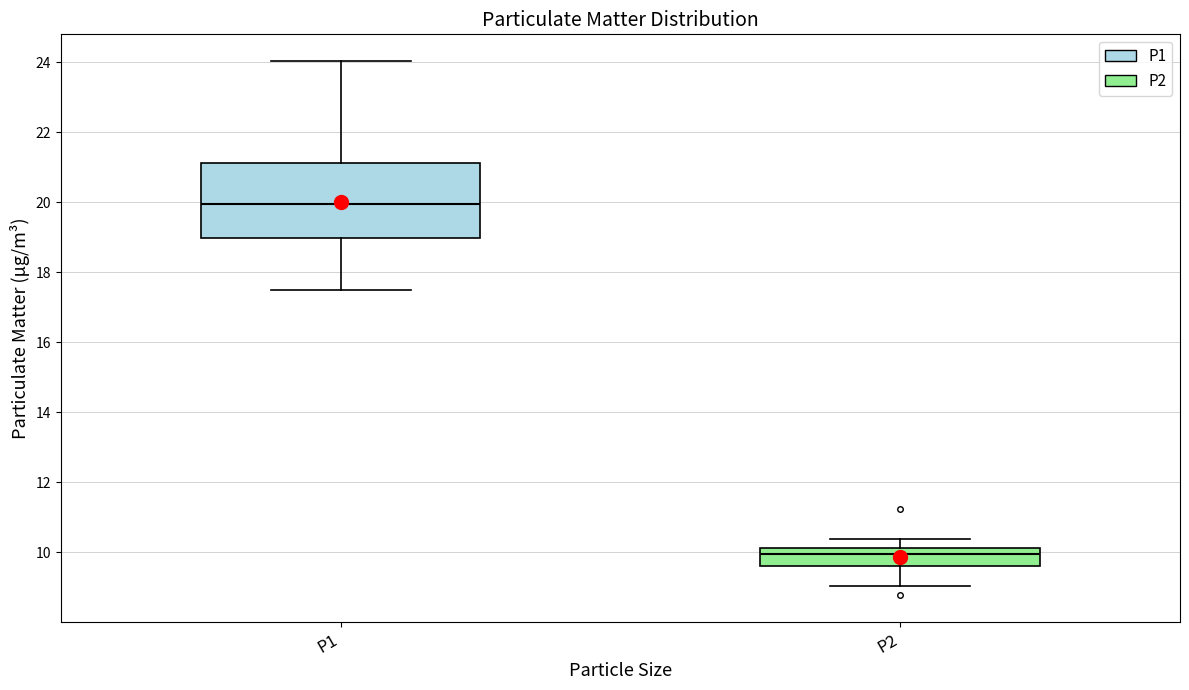

Which box is the tallest, from its lower edge to its upper edge?

P1